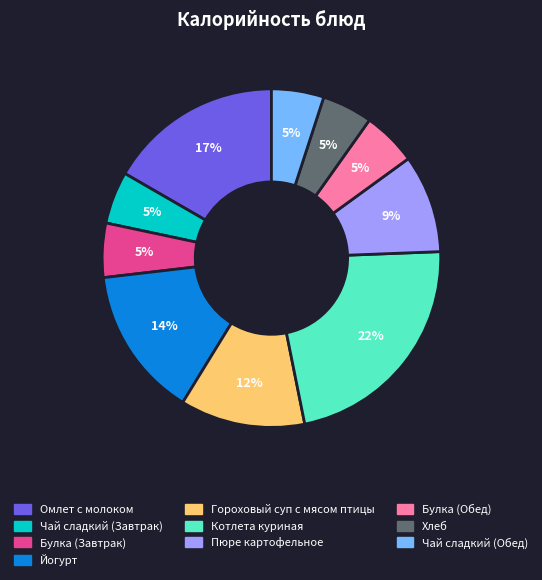

What is the ratio of the value at Булка (Завтрак) to the value at Чай сладкий (Завтрак)?

1.0